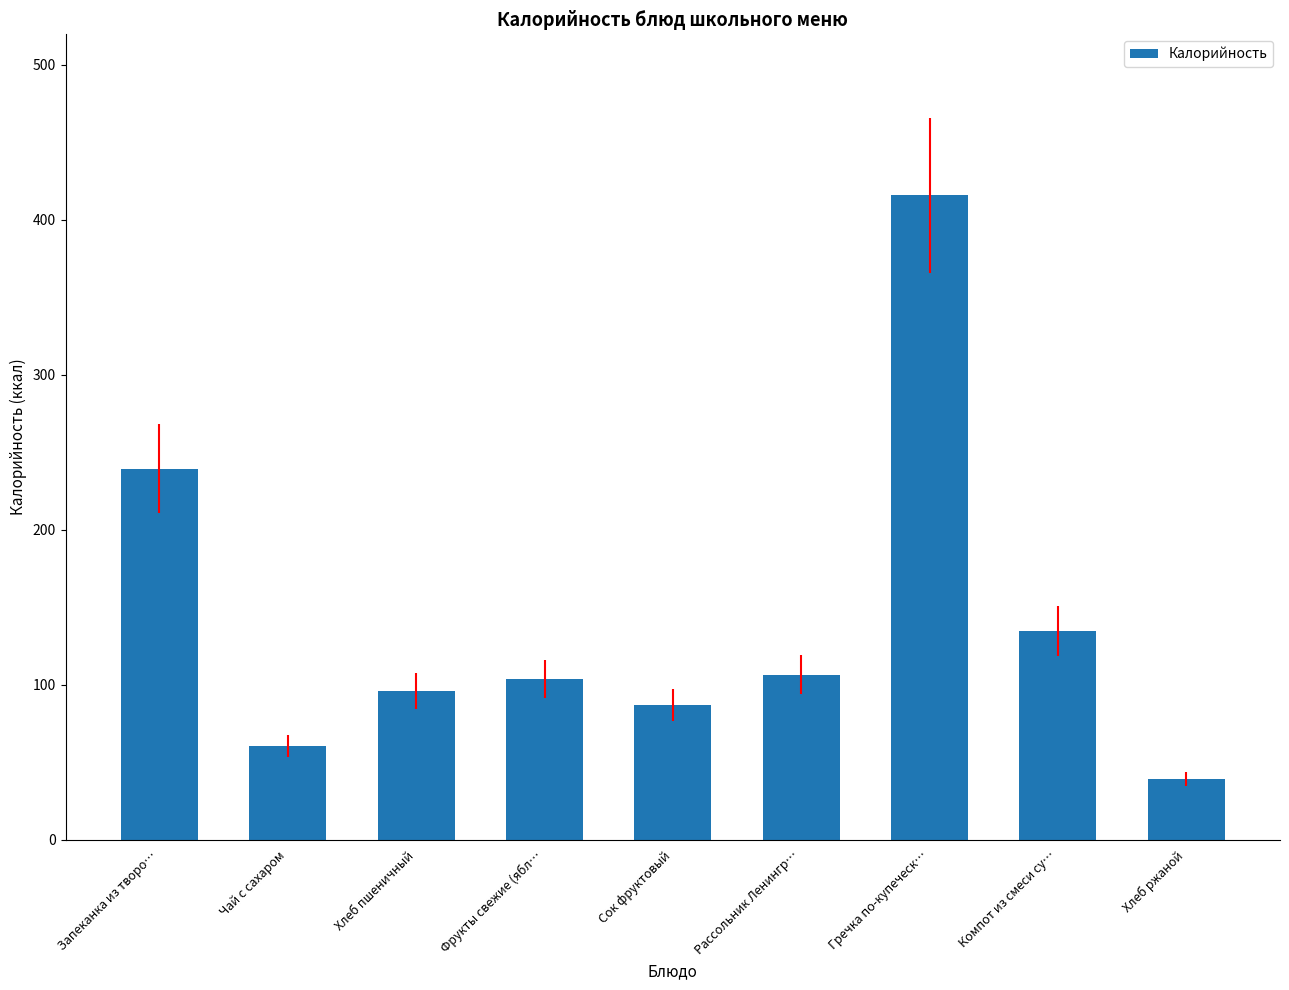

How many bars are there in total?

9